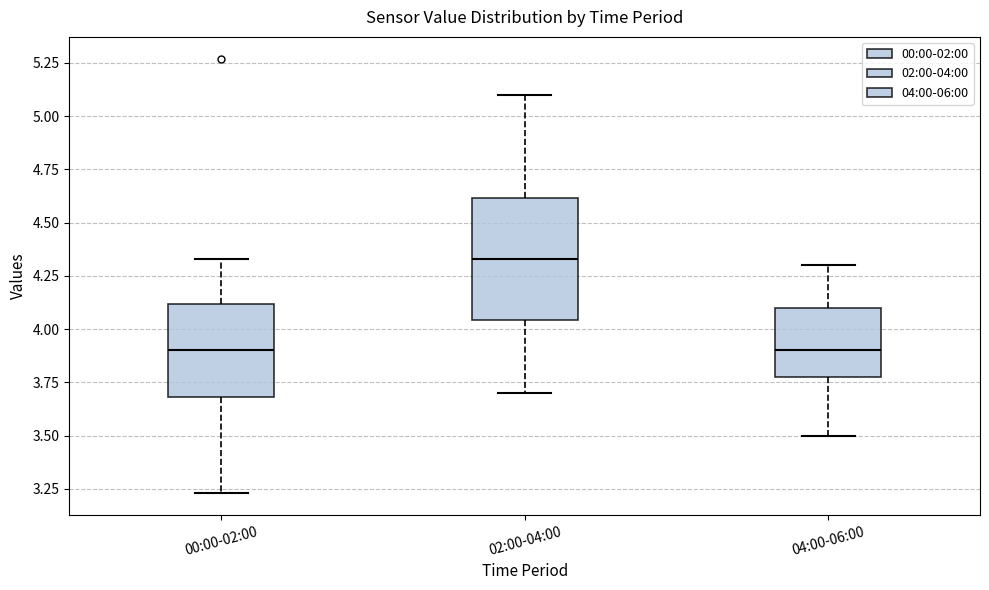

Which box's median line is the highest?

02:00-04:00